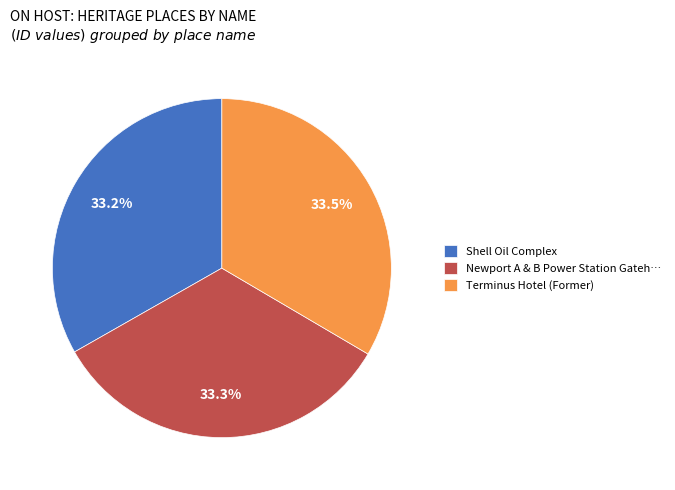

What is the ratio of the value at Shell Oil Complex to the value at Terminus Hotel (Former)?

1.0